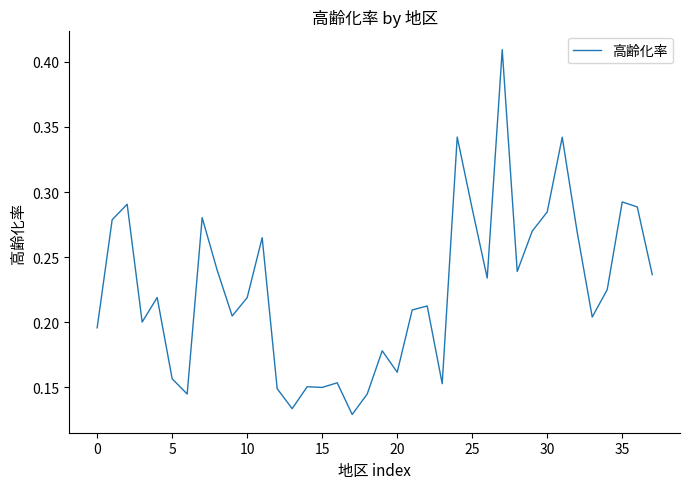

Does the chart display data point markers on the line(s)?

No